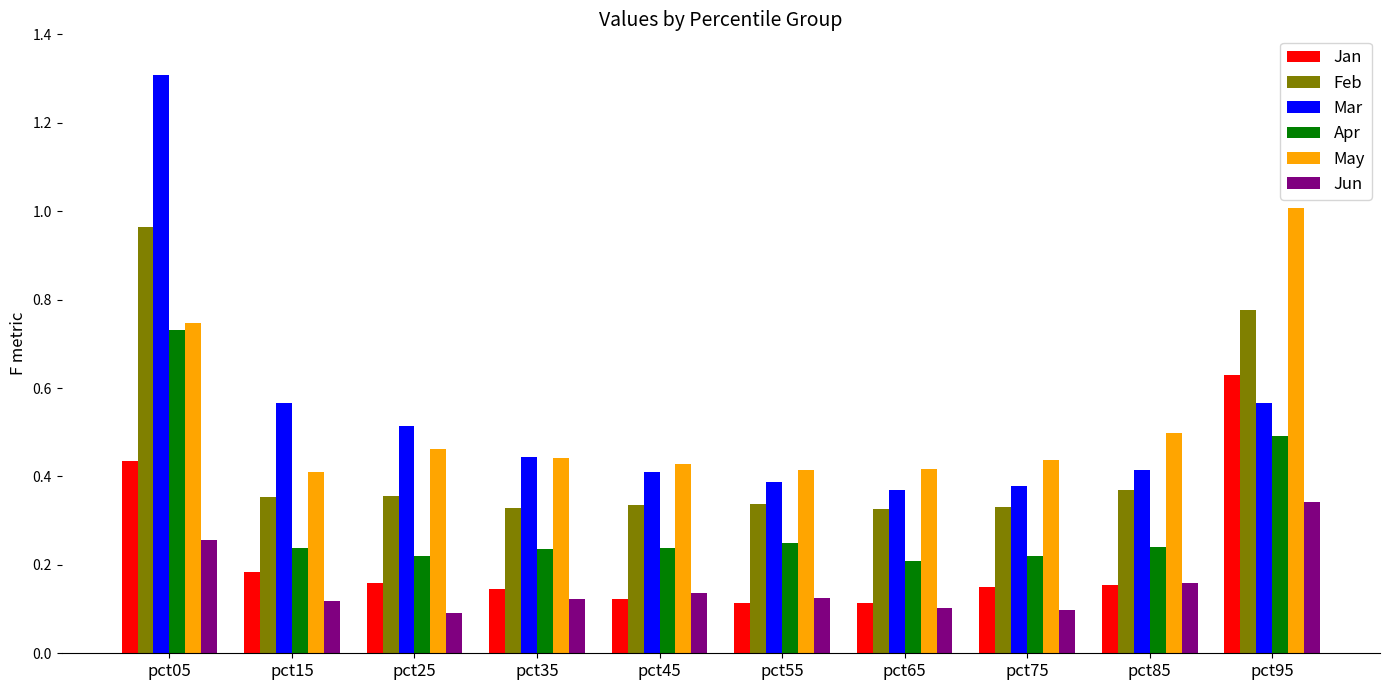

What is the greatest value displayed?

1.3